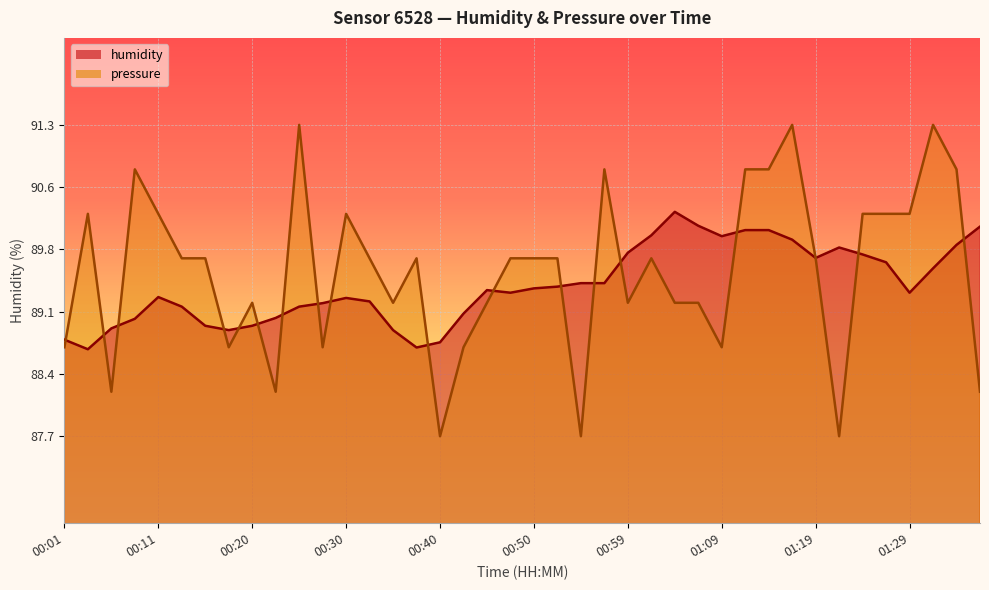

What is the difference between the pressure_norm values at 00:13 and 00:30?

0.5